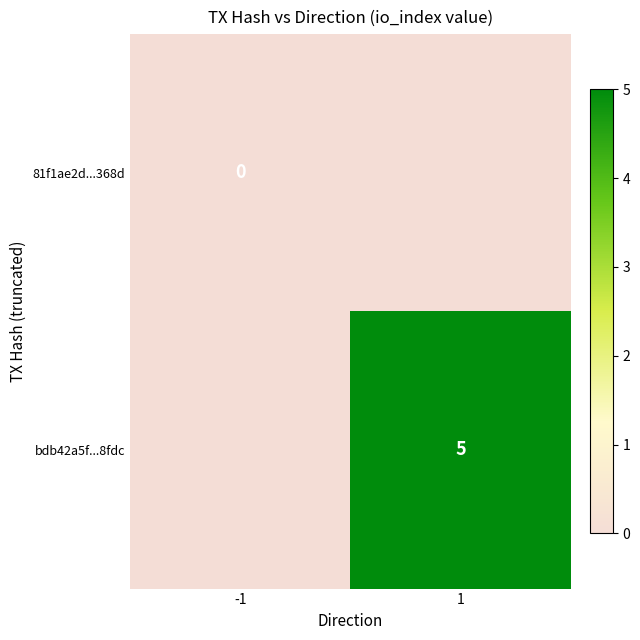

Is it true that bdb42a5f...8fdc equals 5 at 1?

True